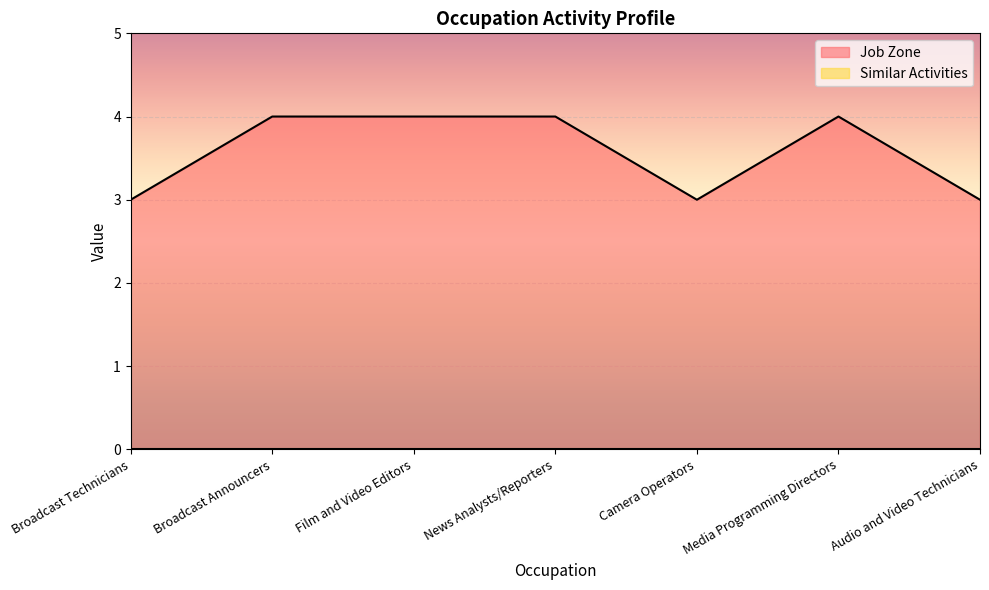

Reading left to right, what are all the values shown in this chart?

Broadcast Technicians=3	Broadcast Announcers=4	Film and Video Editors=4	News Analysts/Reporters=4	Camera Operators=3	Media Programming Directors=4	Audio and Video Technicians=3